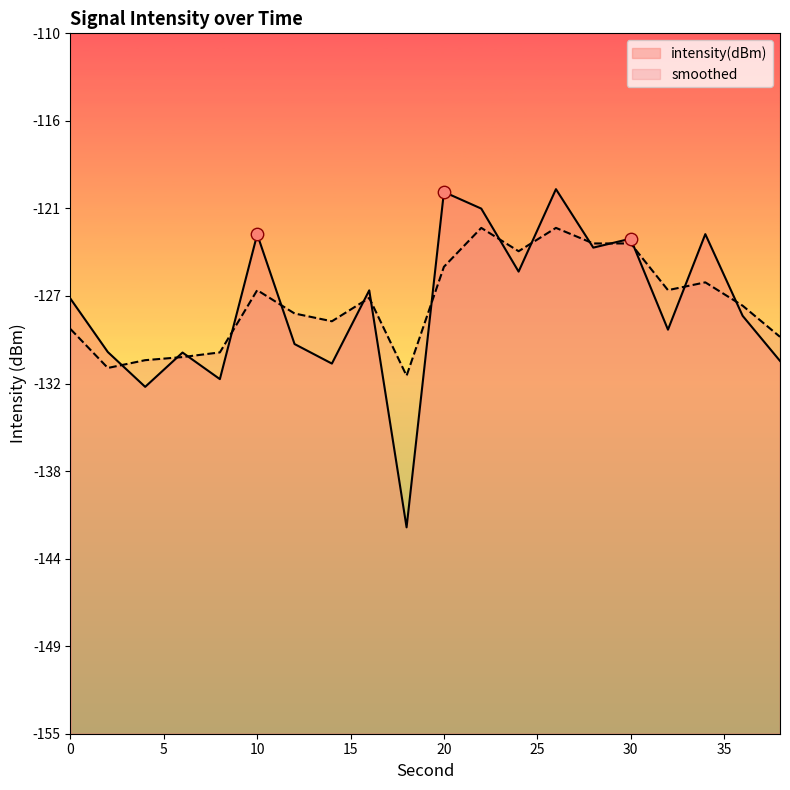

Is the value of smoothed at 38 greater than the value of intensity(dBm) at 2?

Yes